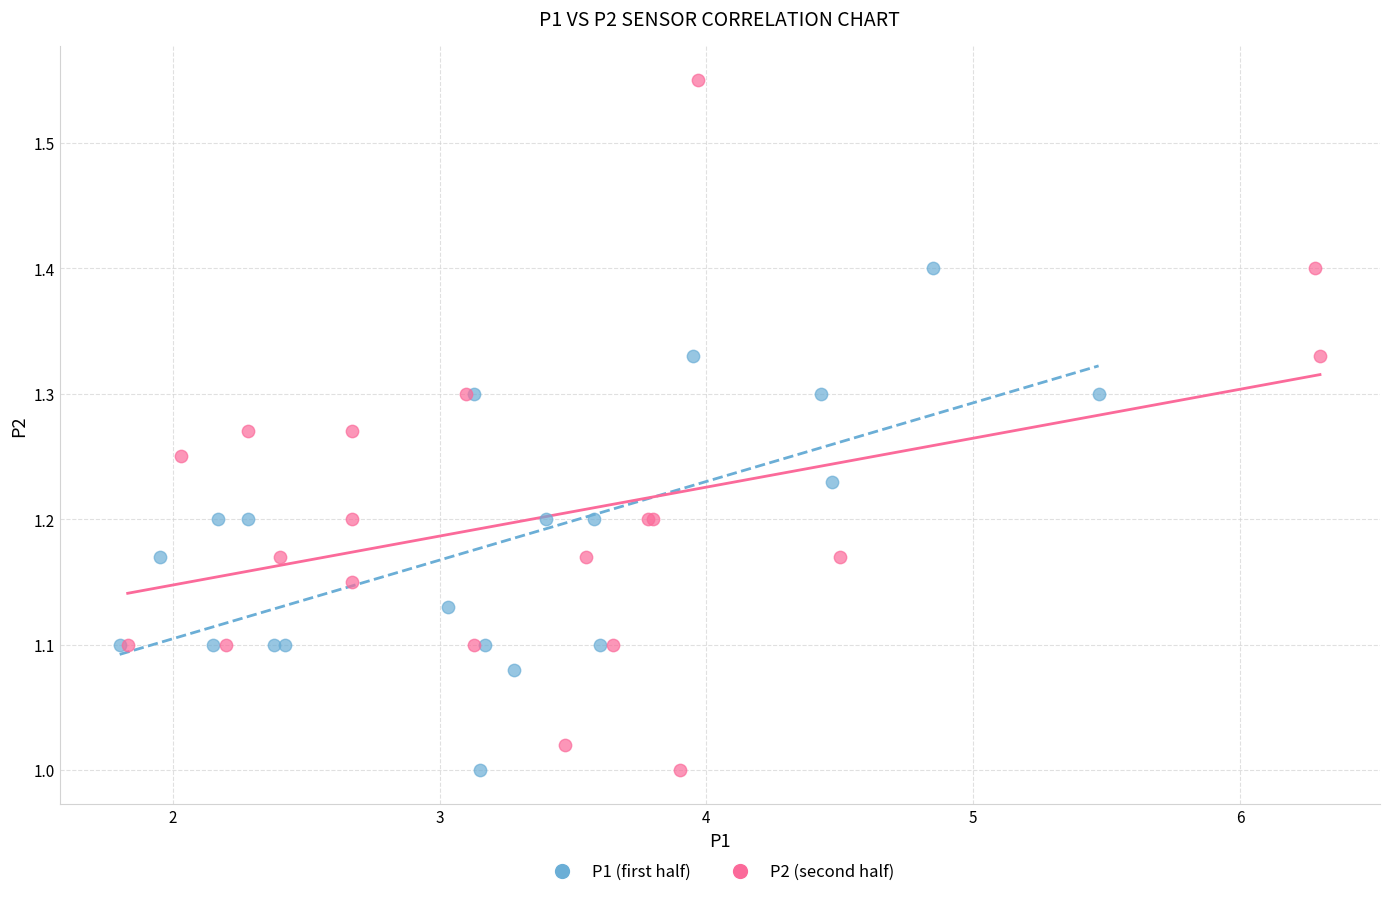

Which series contains the highest Y value?

P2 (second half)